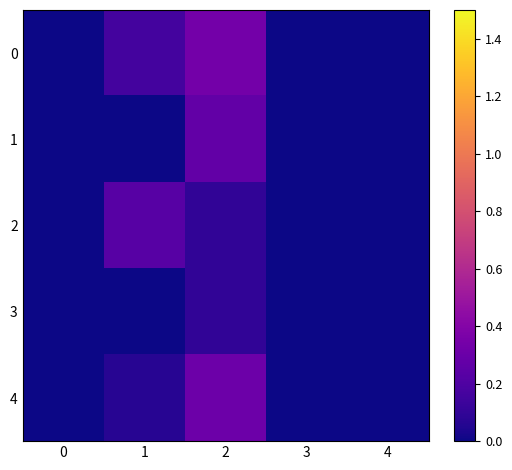

At which category is the sum across all series the highest?

2